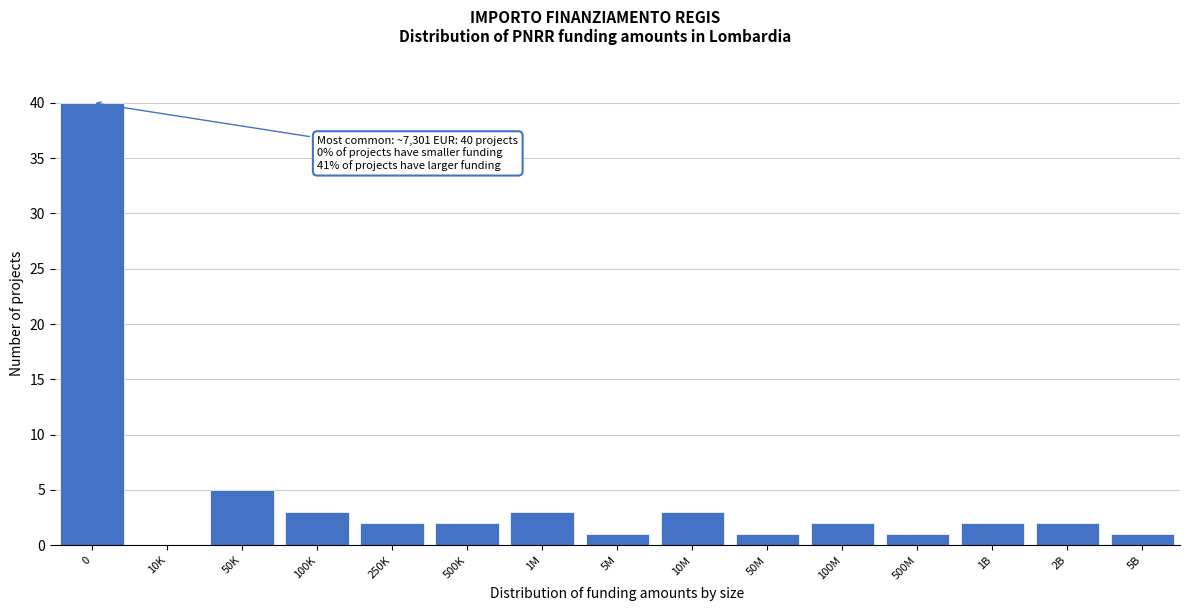

Reading left to right, what are all the values shown in this chart?

0=40	10K=0	50K=5	100K=3	250K=2	500K=2	1M=3	5M=1	10M=3	50M=1	100M=2	500M=1	1B=2	2B=2	5B=1